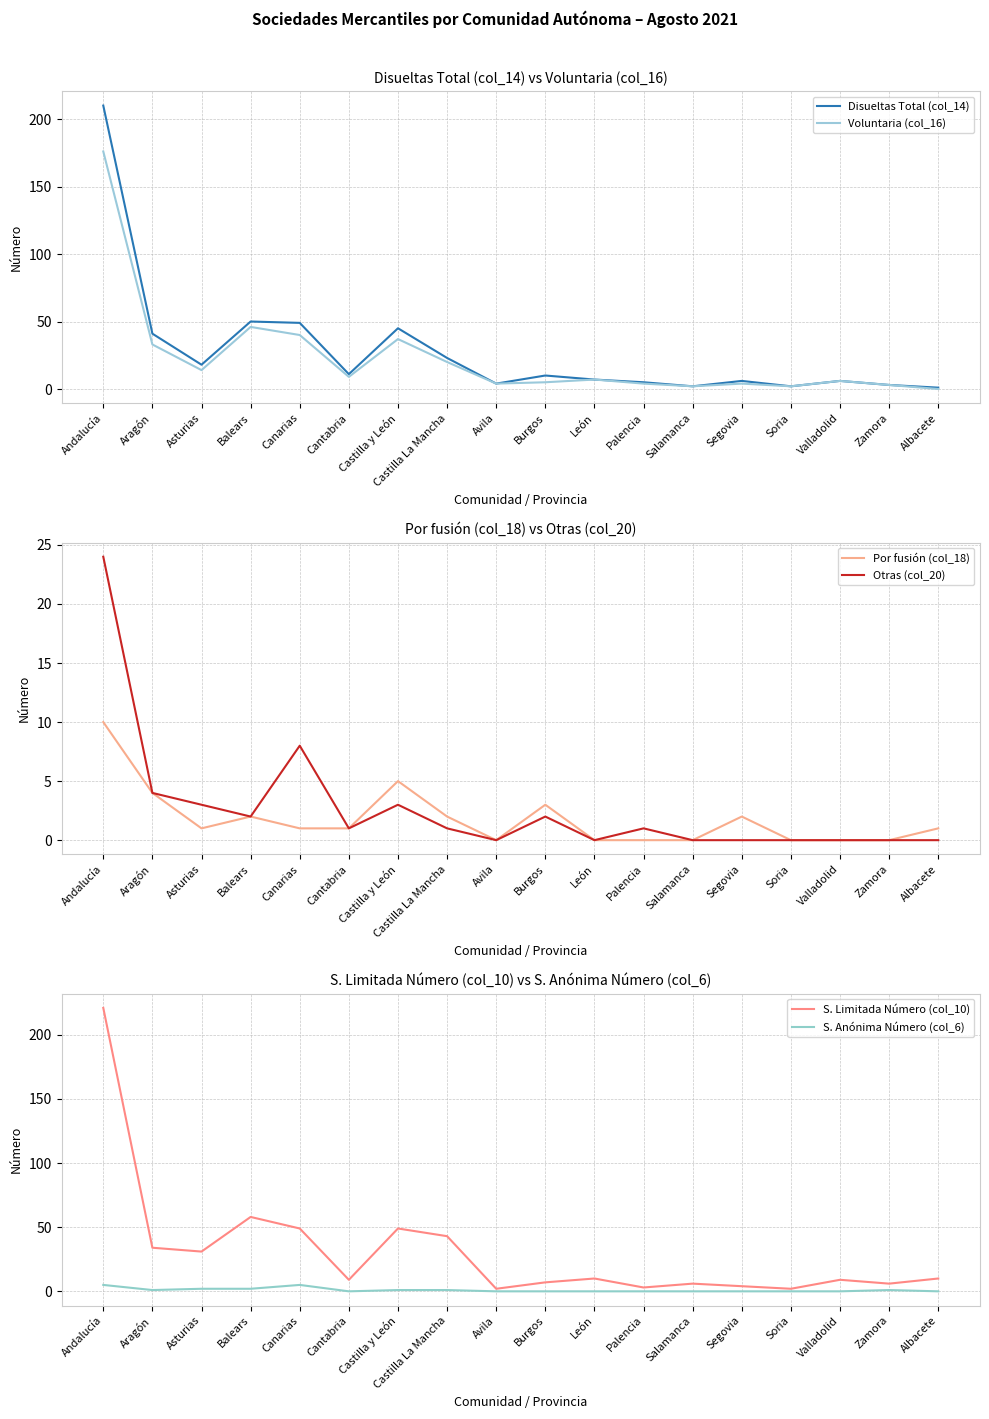

How many distinct data groups are displayed?

6